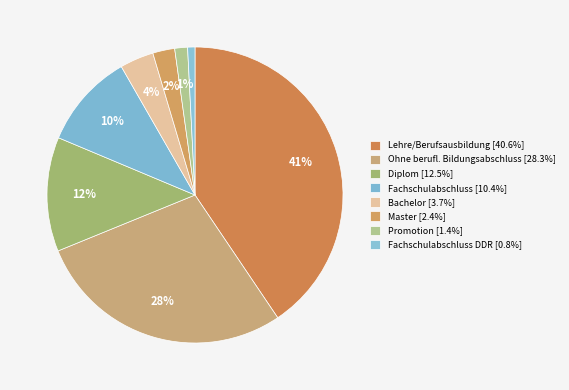

To the nearest percent, what is the average slice percentage?

12%